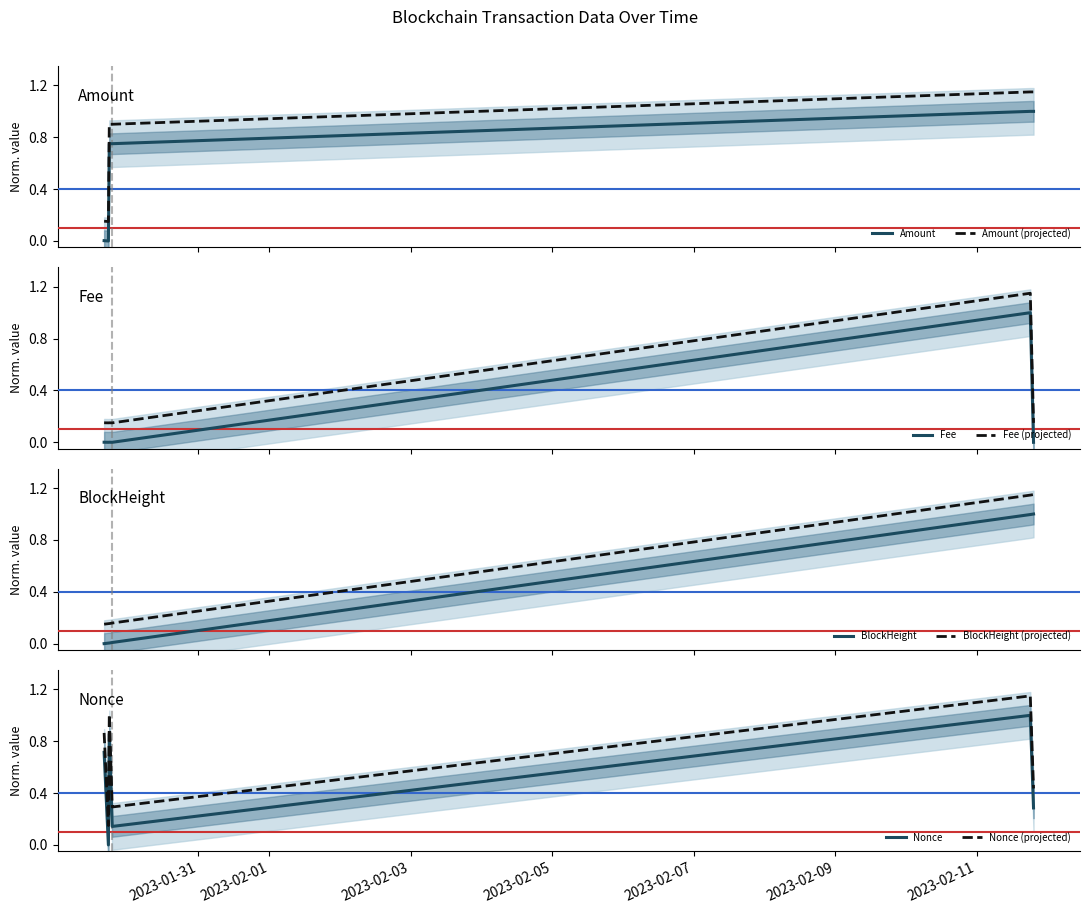

How many values in Fee are above zero?

3